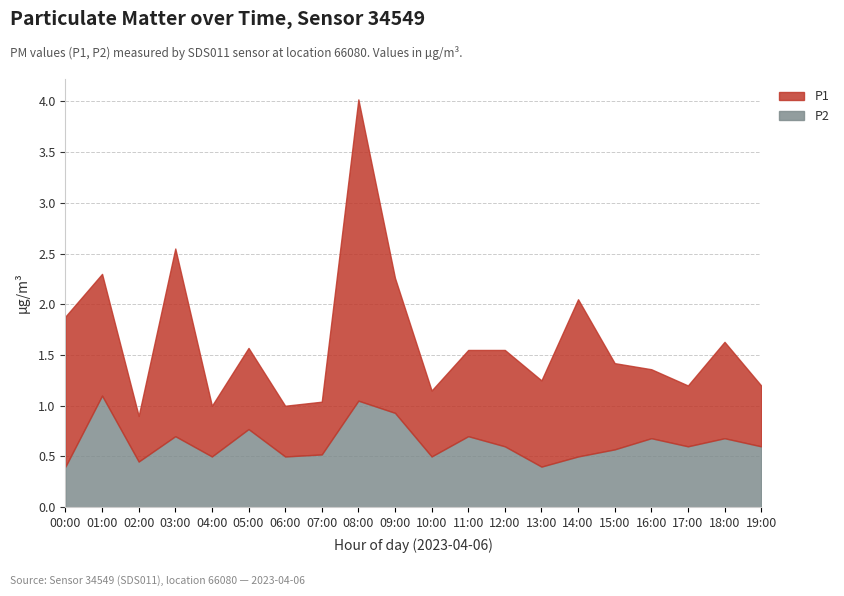

Is it true that P2 equals 0.8 at 06:00?

False